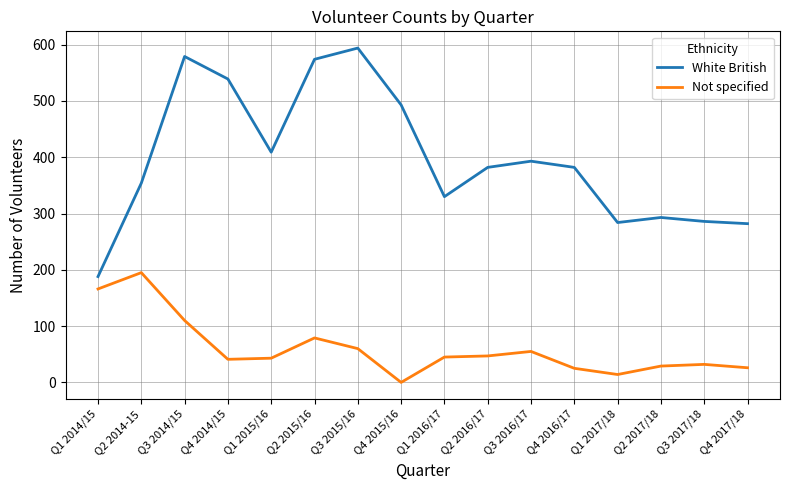

Is the value of White British at Q3 2017/18 greater than the value of Not specified at Q3 2015/16?

Yes